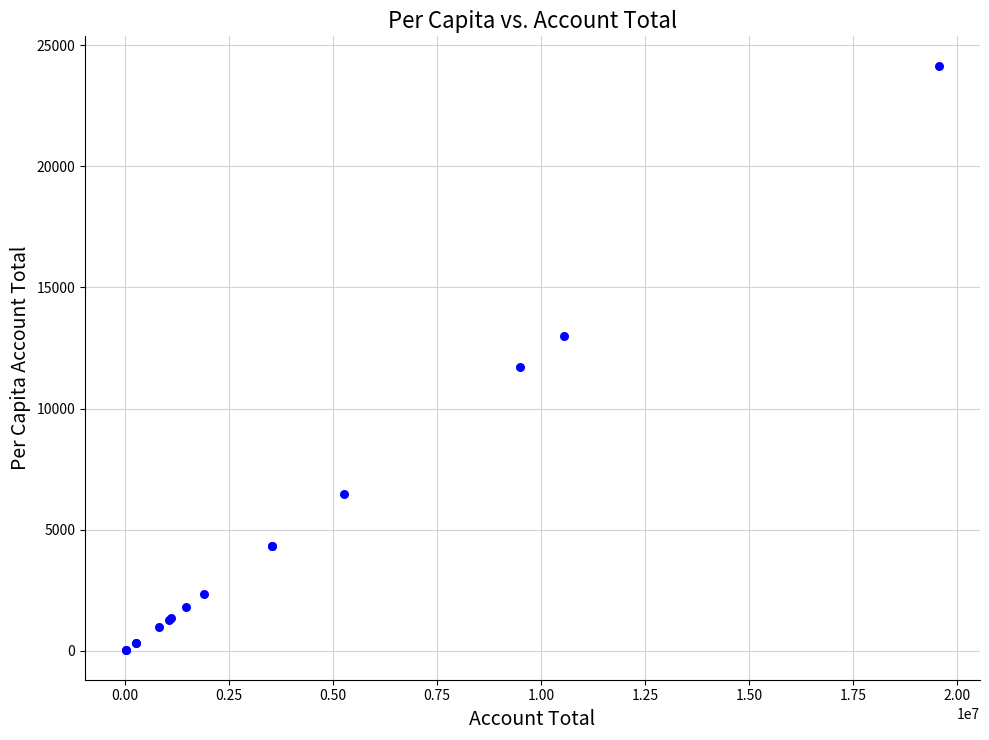

What Y value in the scatter plot is closest to 12087?

11716.9